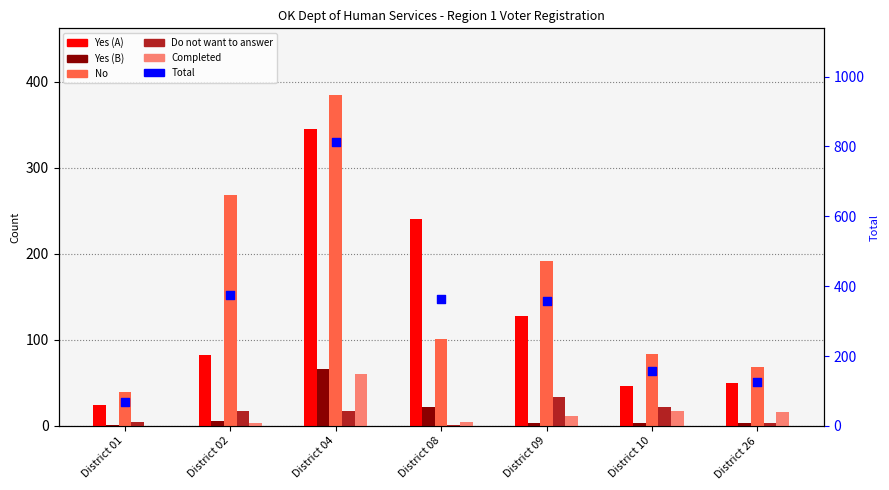

Which series contains the lowest Y value?

Completed